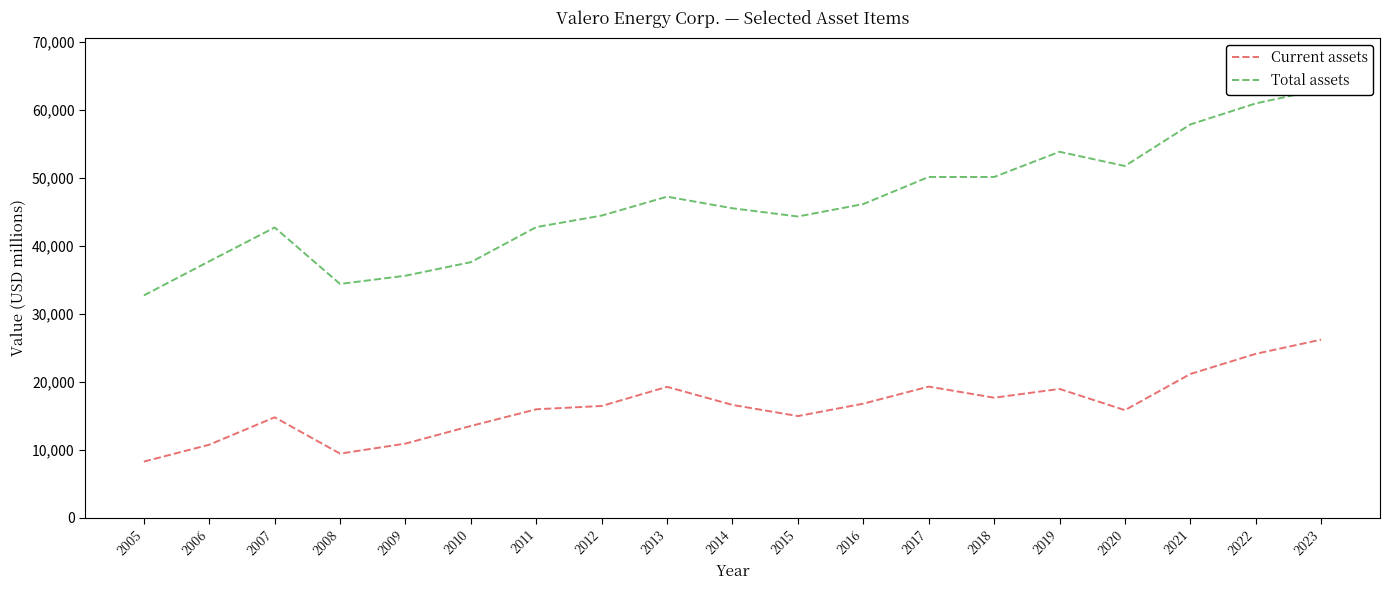

The value of Total assets at 2014 is 45550. True or false?

True